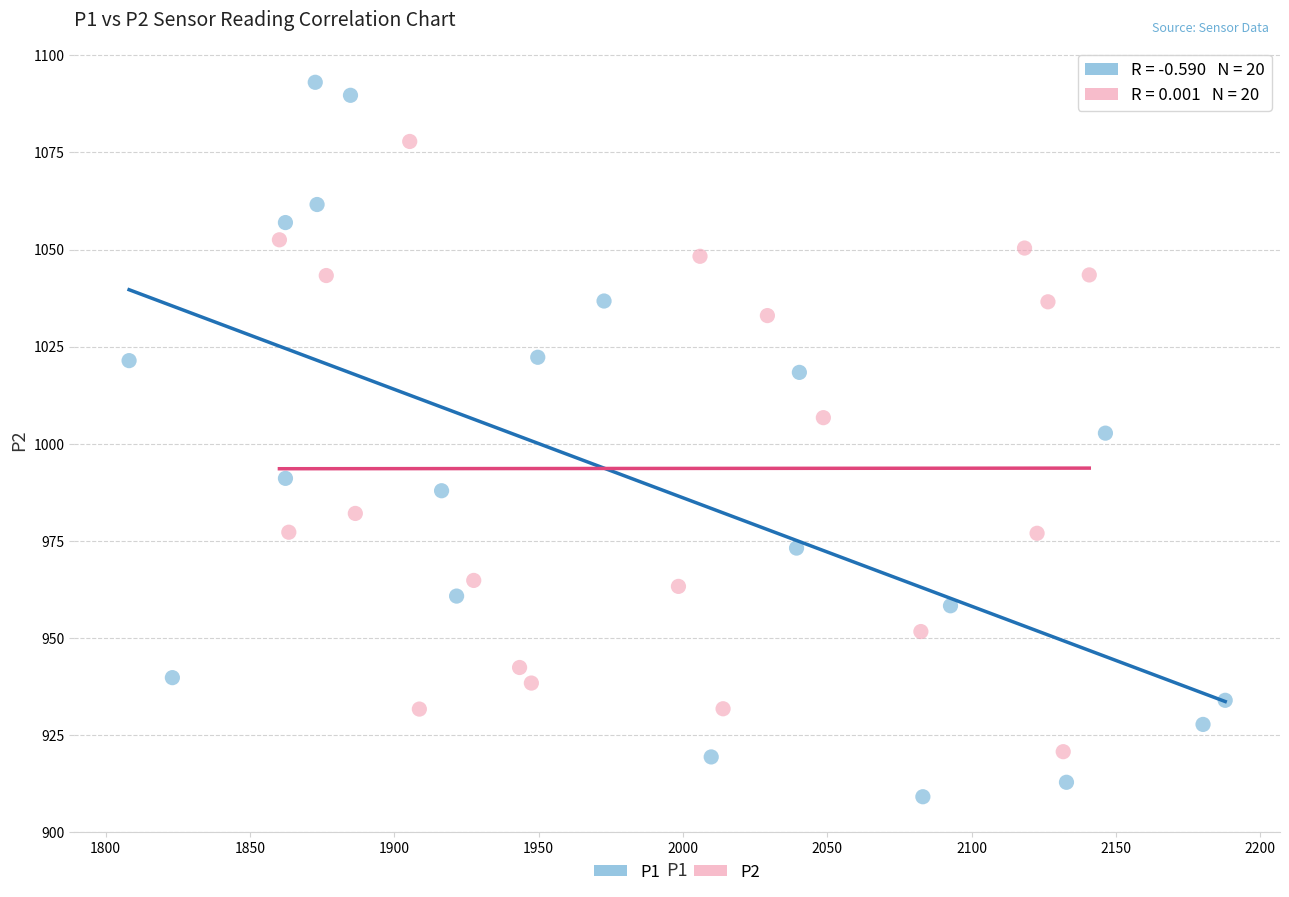

Which series contains the highest Y value?

P1